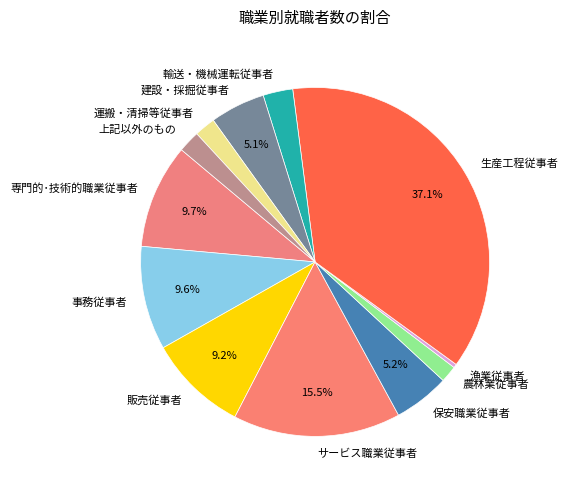

Is there a majority slice in this chart?

No